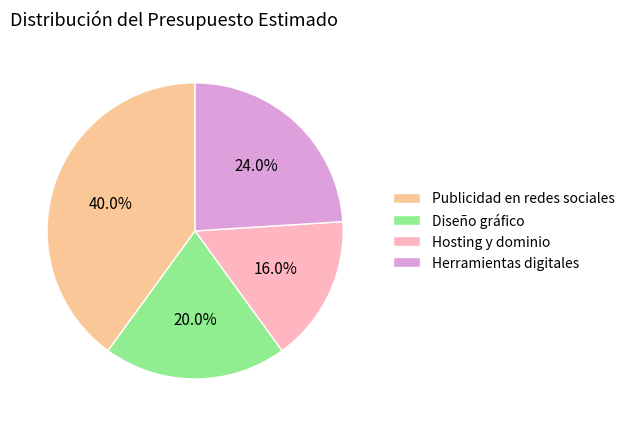

Does any single category account for the majority?

No